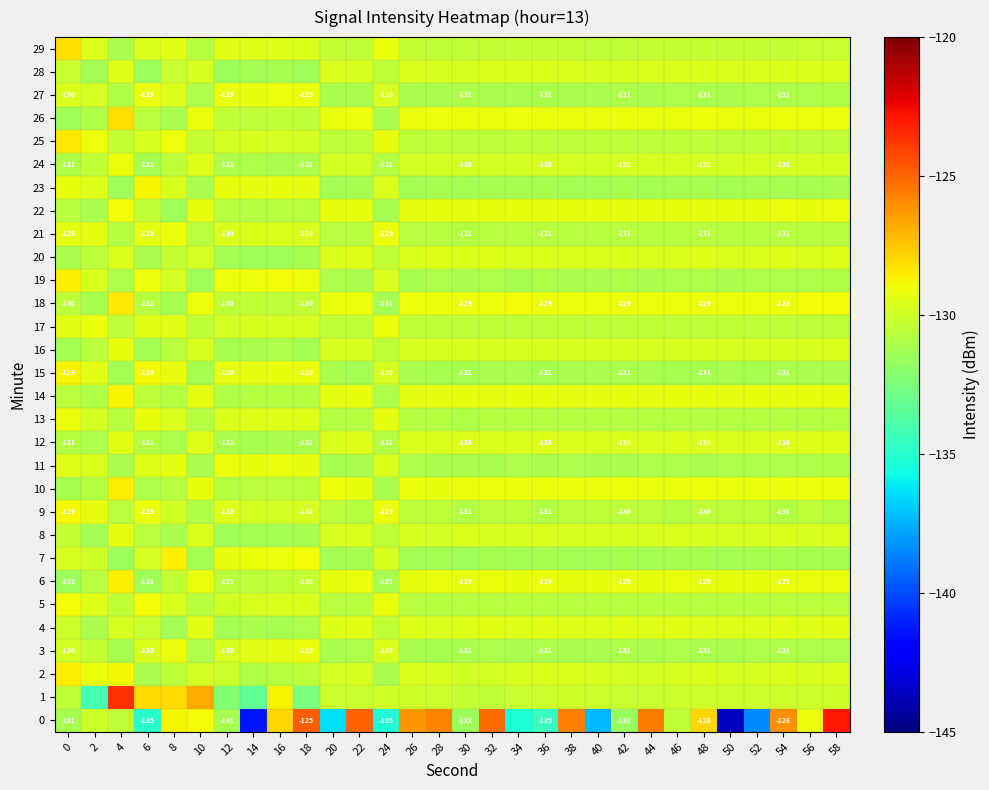

Count the number of data series in this chart.

30